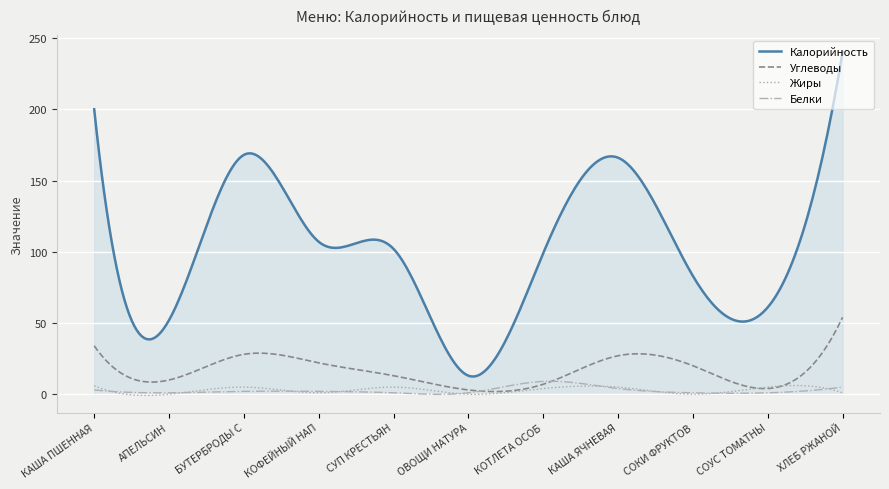

Which series has the widest spread of values?

Калорийность